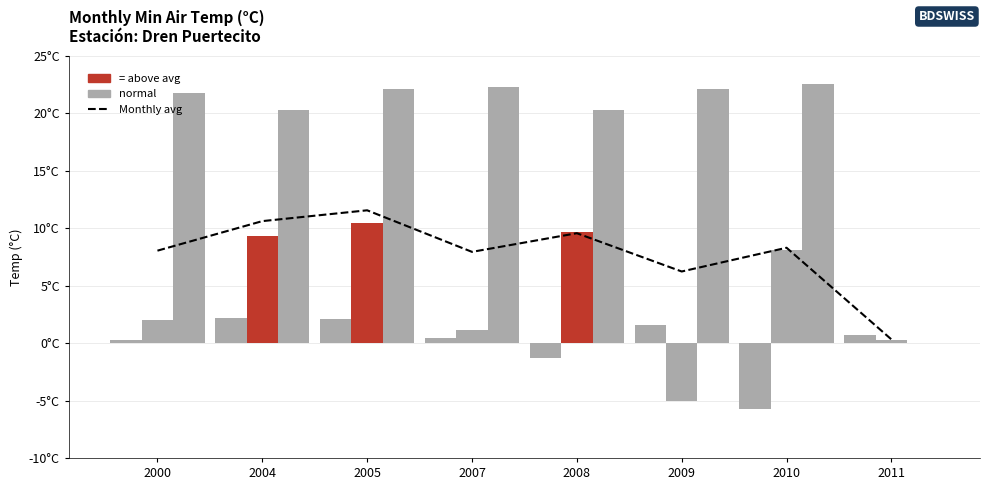

List the labels in order of Jul value, smallest first.

2011, 2004, 2008, 2000, 2005, 2009, 2007, 2010